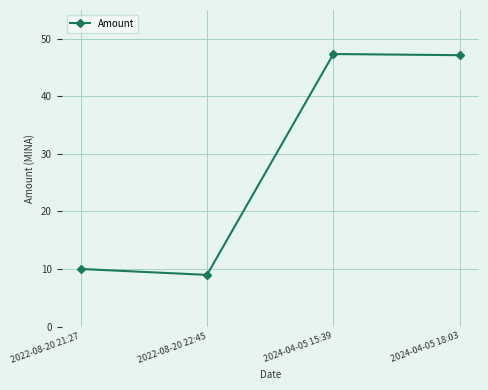

What is the minimum value shown in the chart?

9.0